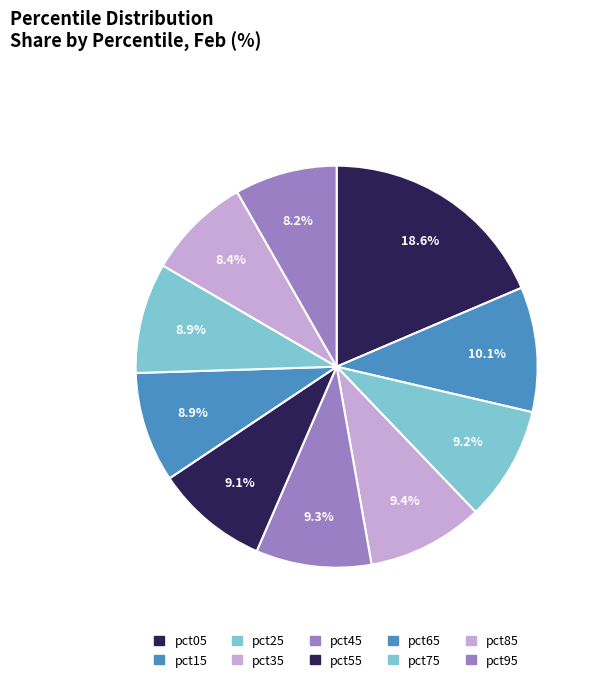

Is the sum of pct95 and pct35 greater than half?

No